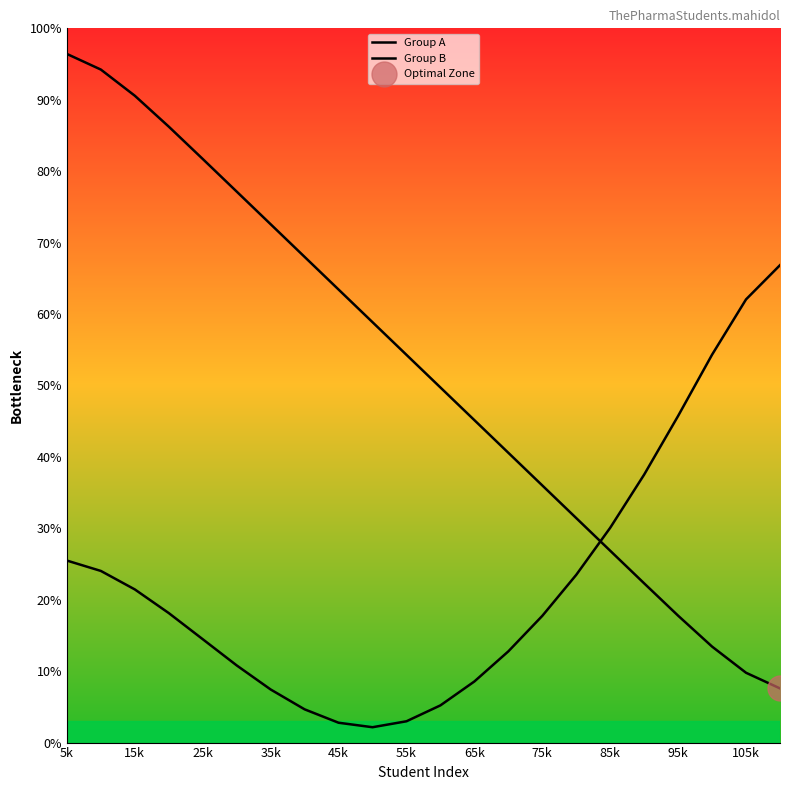

After their last crossing, which series has the higher values: Group A or Group B?

Group B